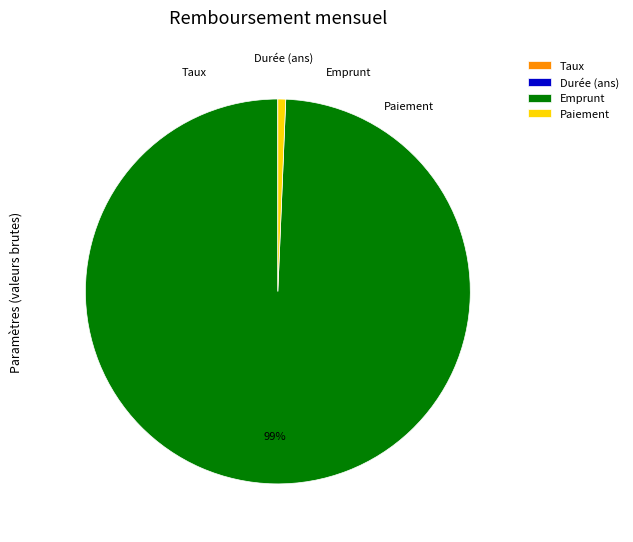

True or false: Emprunt accounts for 99% of the total.

True